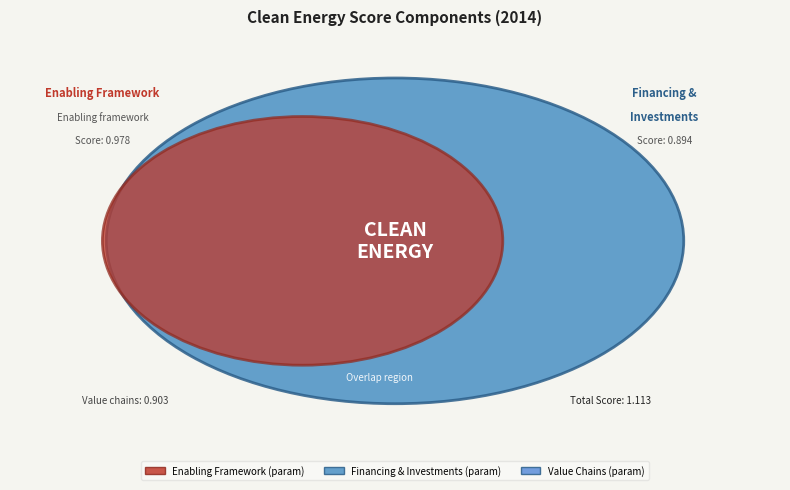

Does any single category account for the majority?

No